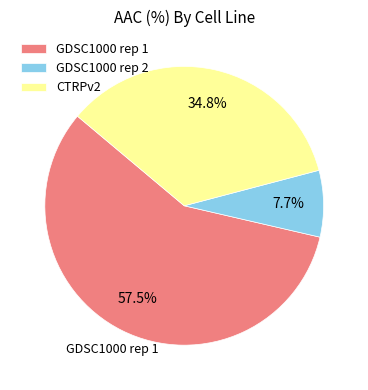

To the nearest percent, what is the combined percentage of GDSC1000 rep 1 and GDSC1000 rep 2?

65%